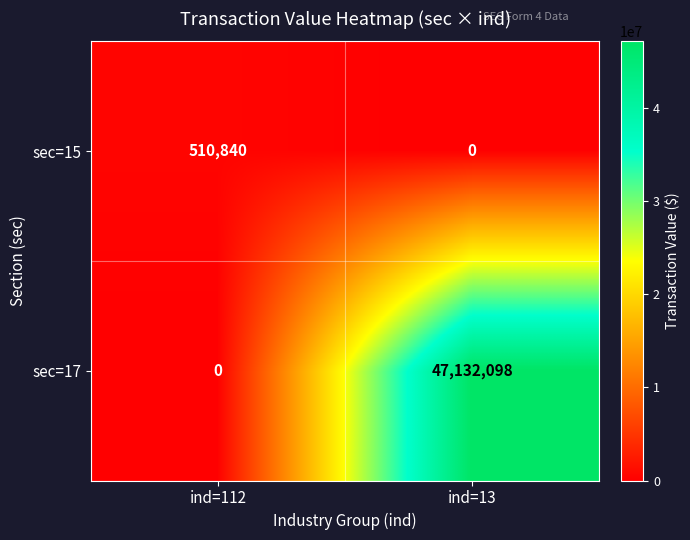

What is the total value across all series at ind=112?

510840